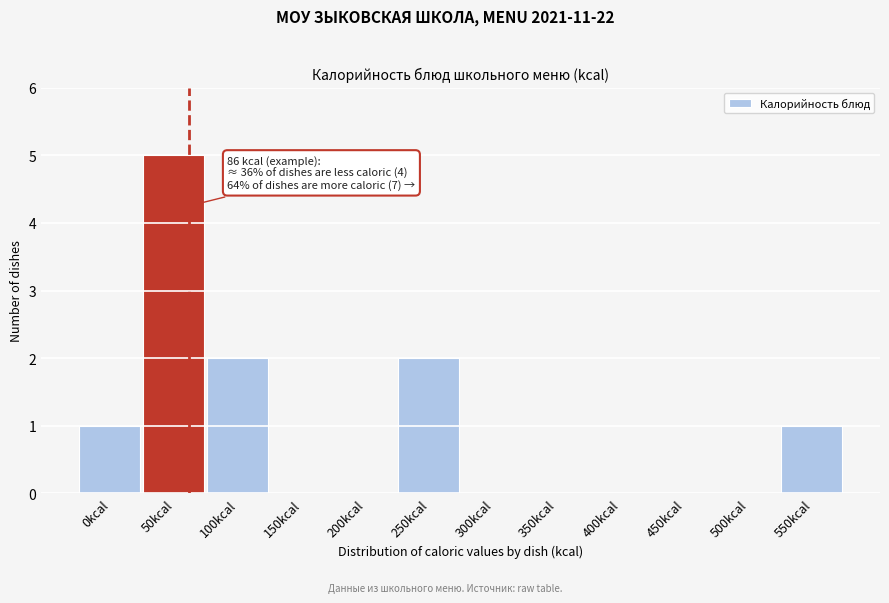

Reading right to left, what are all the values shown in this chart?

550kcal=1	500kcal=0	450kcal=0	400kcal=0	350kcal=0	300kcal=0	250kcal=2	200kcal=0	150kcal=0	100kcal=2	50kcal=5	0kcal=1